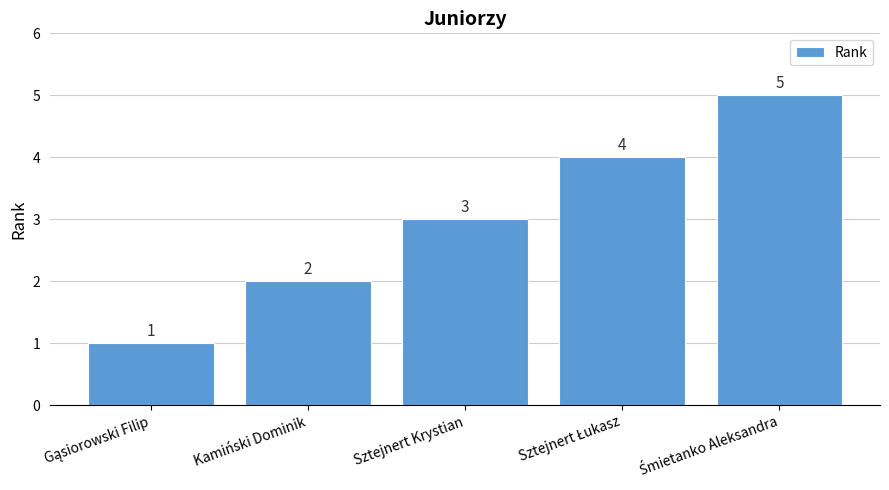

What is the sum of all values?

15